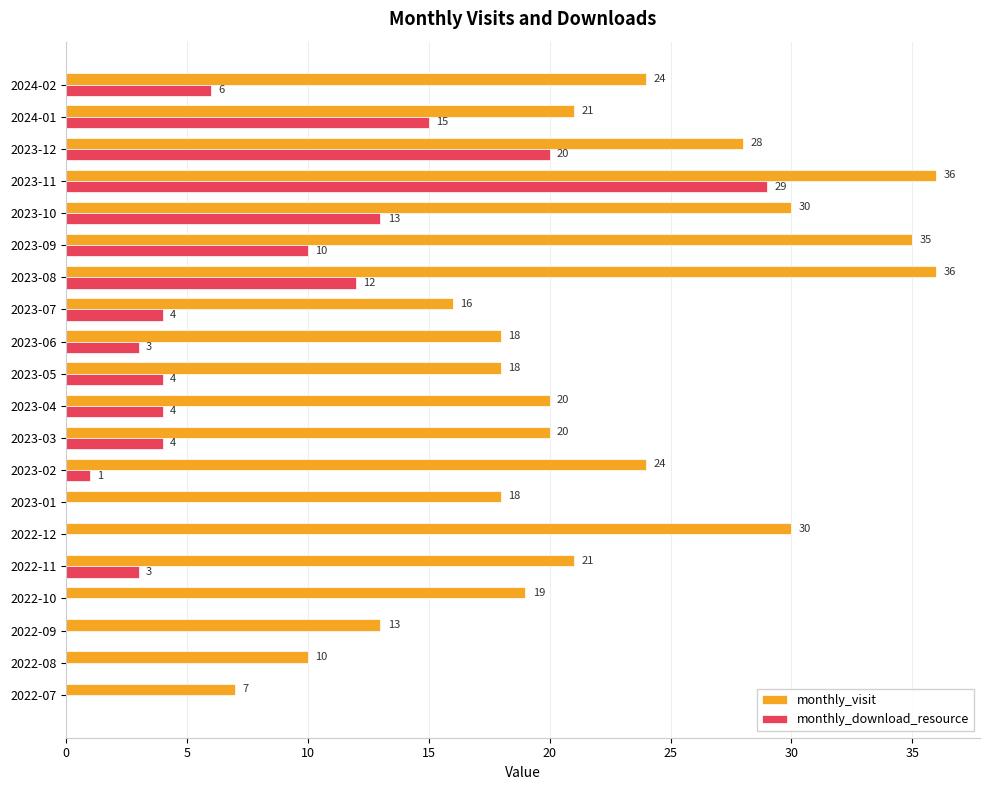

The monthly_download_resource series shows 3 at 2023-06. True or false?

True